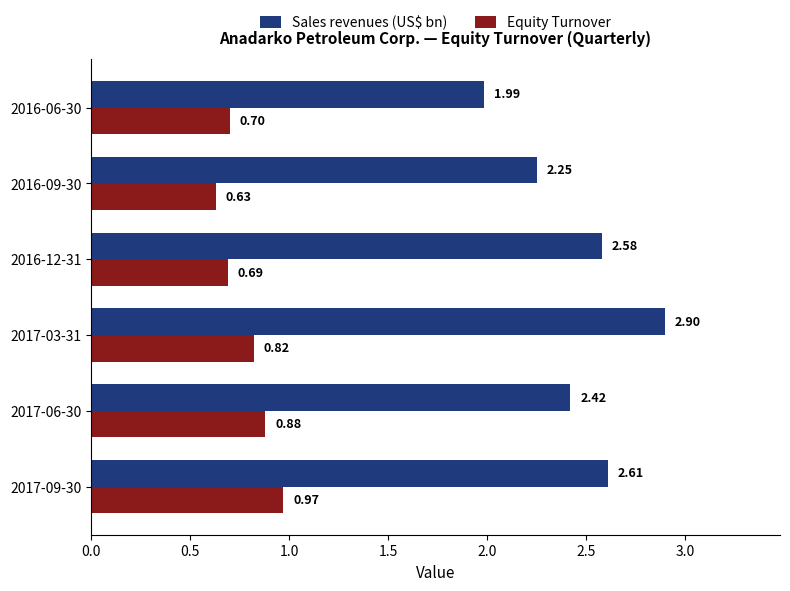

Between 2017-09-30 and 2017-06-30, which series saw the biggest shift?

Sales revenues (US$ bn)